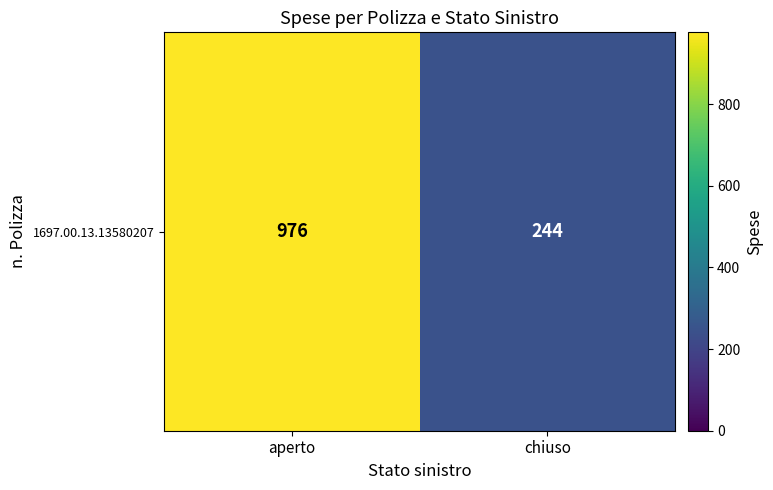

What is the ratio of the value at aperto to the value at chiuso?

4.0